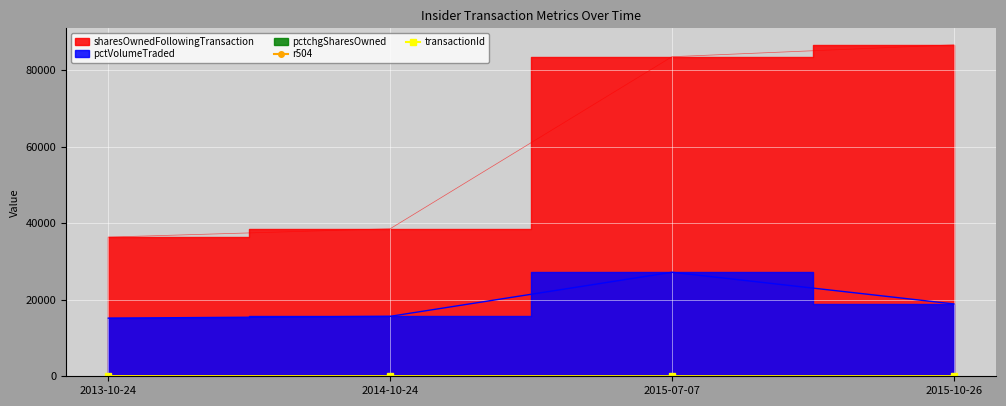

The r504 series shows 67 at 2013-10-24. True or false?

True